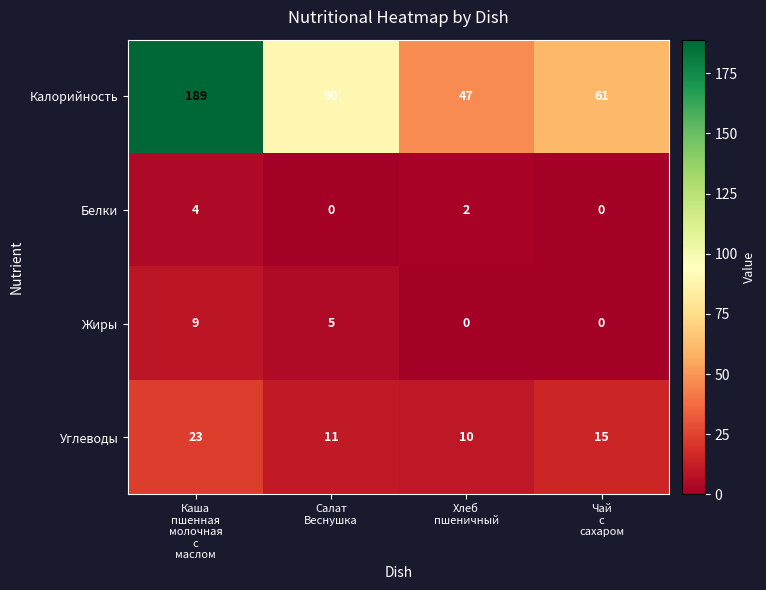

Which series has the largest range (max minus min)?

Калорийность